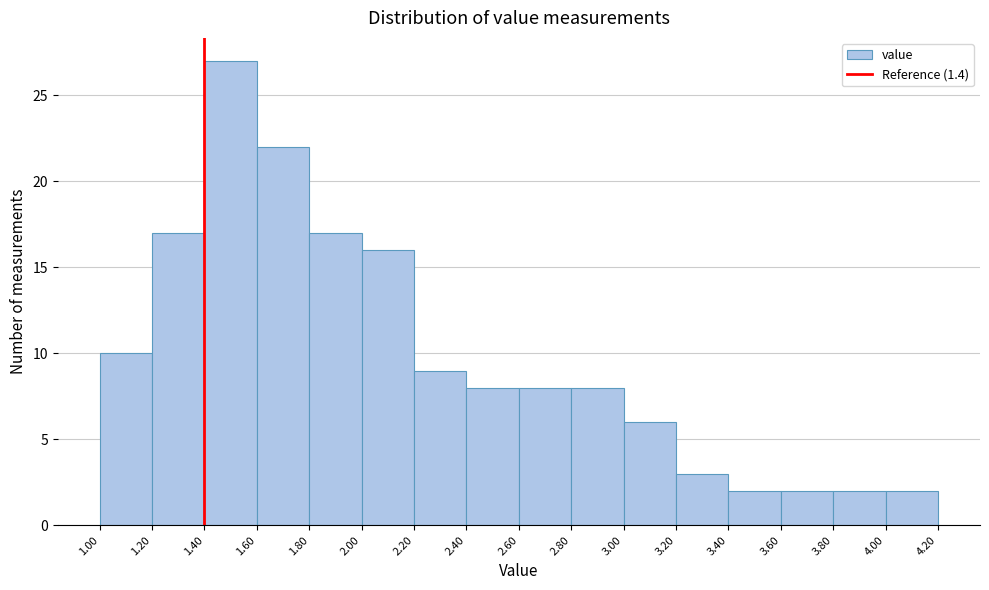

Reading left to right, transcribe this chart: for each bar, give the range it covers on the x-axis and its height. The values are not printed on the chart, so give them approximately, as read against the axis.

1.00 to 1.20: 10
1.20 to 1.40: 17
1.40 to 1.60: 27
1.60 to 1.80: 22
1.80 to 2.00: 17
2.00 to 2.20: 16
2.20 to 2.40: 9
2.40 to 2.60: 8
2.60 to 2.80: 8
2.80 to 3.00: 8
3.00 to 3.20: 6
3.20 to 3.40: 3
3.40 to 3.60: 2
3.60 to 3.80: 2
3.80 to 4.00: 2
4.00 to 4.20: 2